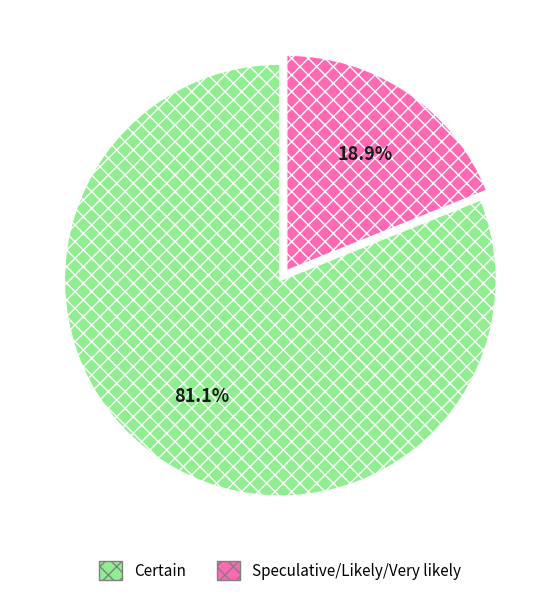

Combined, do Certain and Speculative/Likely/Very likely account for over 50%?

Yes